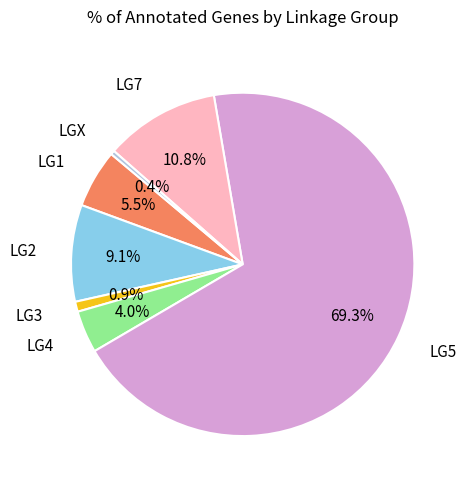

Is there any slice that represents more than half of the pie?

Yes